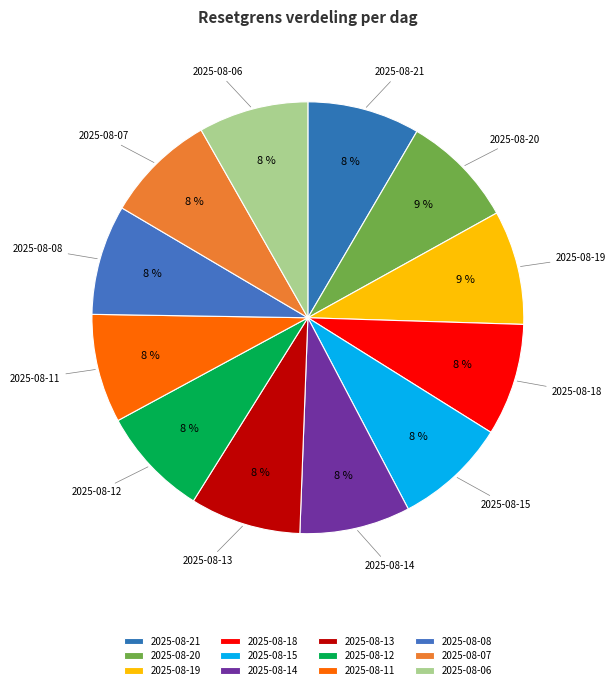

Is the sum of 2025-08-06 and 2025-08-14 greater than half?

No